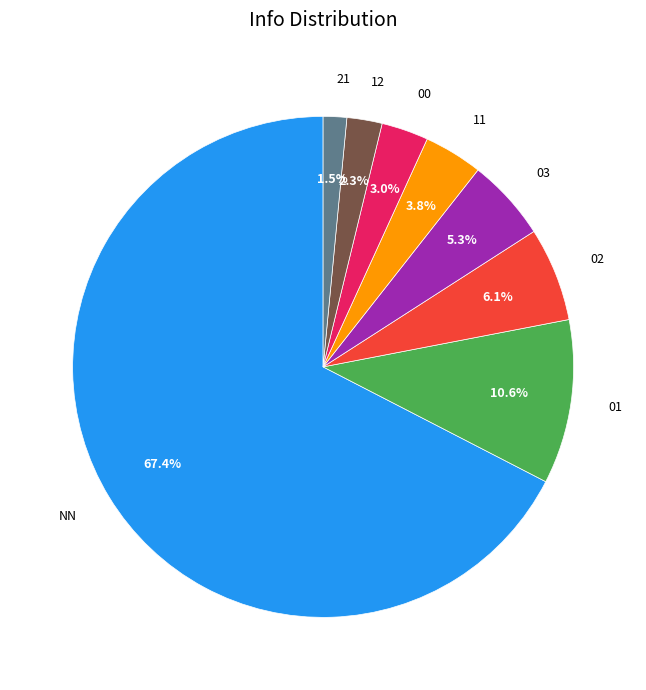

Which category has the smallest portion of the pie?

21